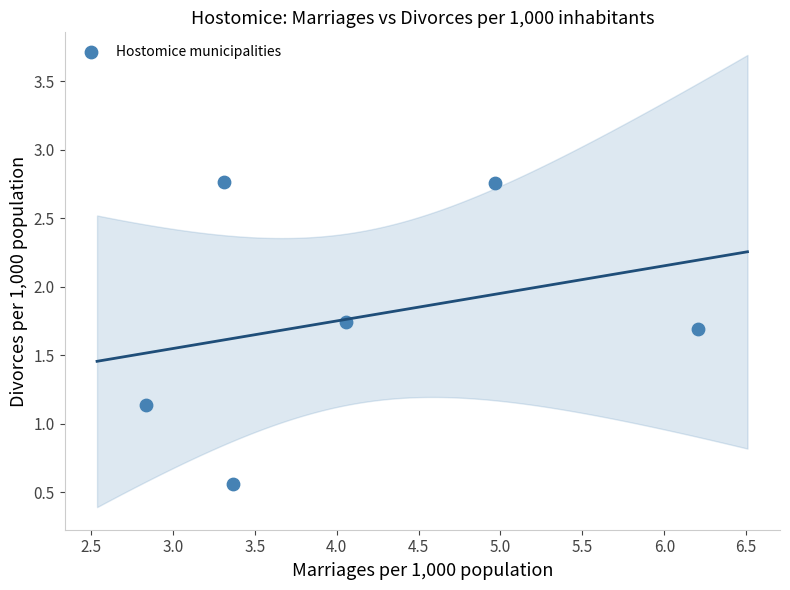

What Y value in the scatter plot is closest to 1?

1.1